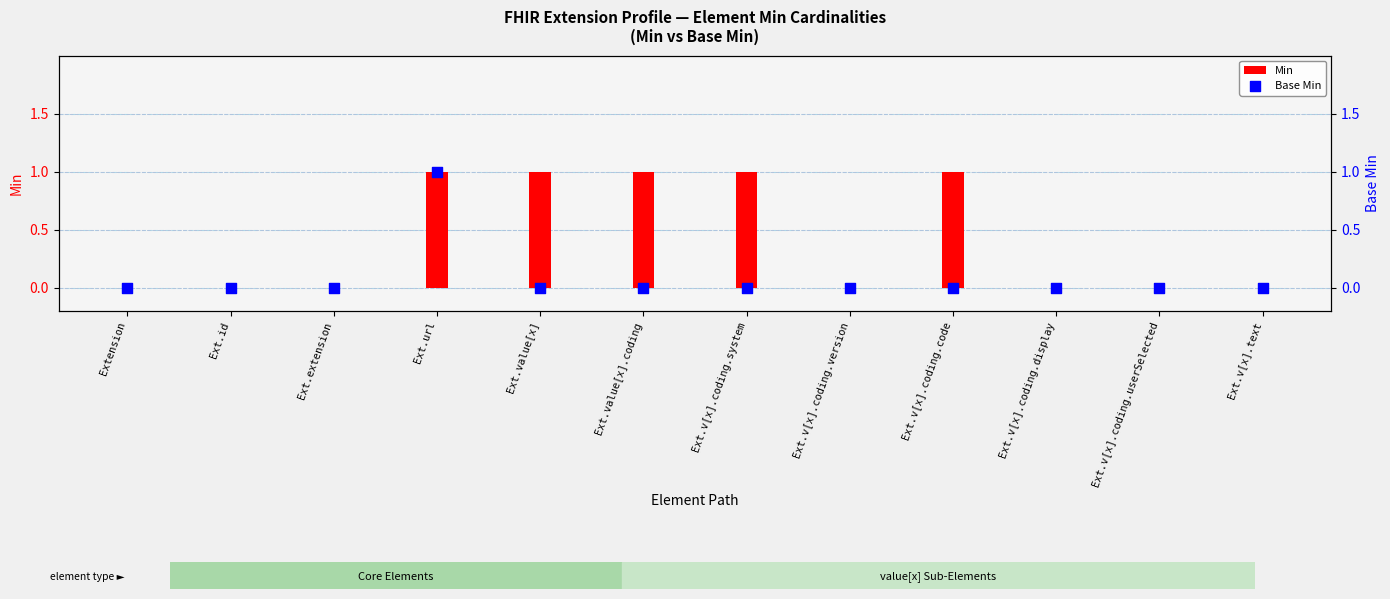

Which series has the largest Y range (max minus min)?

Min